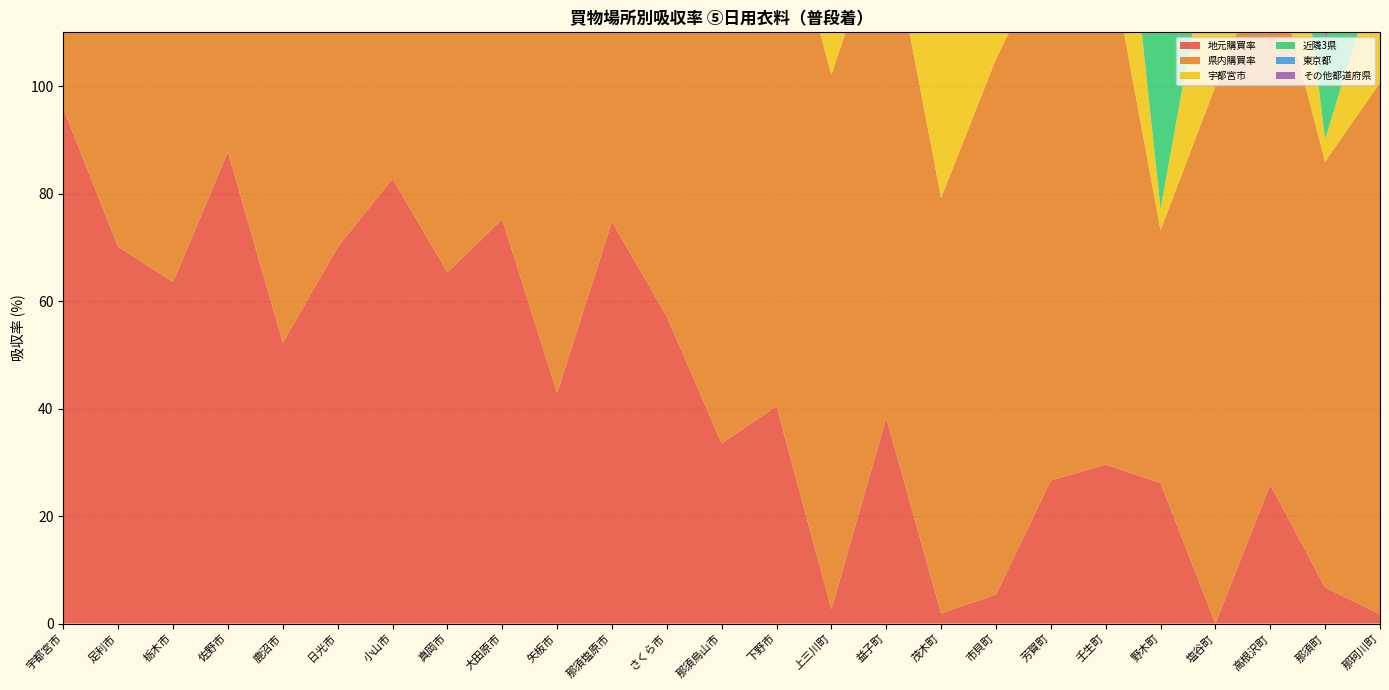

Reading left to right, list all the values displayed in this chart.

地元購買率: 95.8	70.1	63.5	87.7	52.2	70.0	82.8	65.4	75.2	42.9	74.8	57.1	33.5	40.4	2.7	38.2	1.9	5.4	26.6	29.6	26.1	0.0	25.8	6.7	1.7
県内購買率: 99.4	77.6	97.1	94.5	99.1	99.6	95.0	98.3	99.0	99.0	98.1	99.7	99.4	99.5	99.5	94.4	77.3	99.6	99.3	98.8	47.1	100.0	99.1	79.2	98.9
宇都宮市: 95.8	0.4	6.1	1.0	40.6	24.1	7.0	30.2	6.5	22.7	6.6	35.7	39.0	35.6	72.7	24.2	34.0	49.5	56.9	44.6	3.9	33.6	47.9	4.2	22.7
近隣3県: 0.1	20.6	1.6	3.1	0.3	0.2	3.0	1.4	0.3	0.0	0.8	0.0	0.0	0.0	0.5	4.5	22.6	0.0	0.0	0.0	41.8	0.0	0.3	18.9	0.0
東京都: 0.2	0.1	0.2	0.3	0.4	0.0	0.4	0.1	0.3	0.4	0.3	0.0	0.4	0.1	0.0	0.0	0.0	0.0	0.0	0.4	2.0	0.0	0.1	0.0	0.0
その他都道府県: 0.1	0.9	0.2	0.4	0.1	0.1	0.5	0.1	0.3	0.5	0.8	0.3	0.2	0.4	0.0	1.0	0.1	0.4	0.7	0.4	2.5	0.0	0.3	1.9	1.1